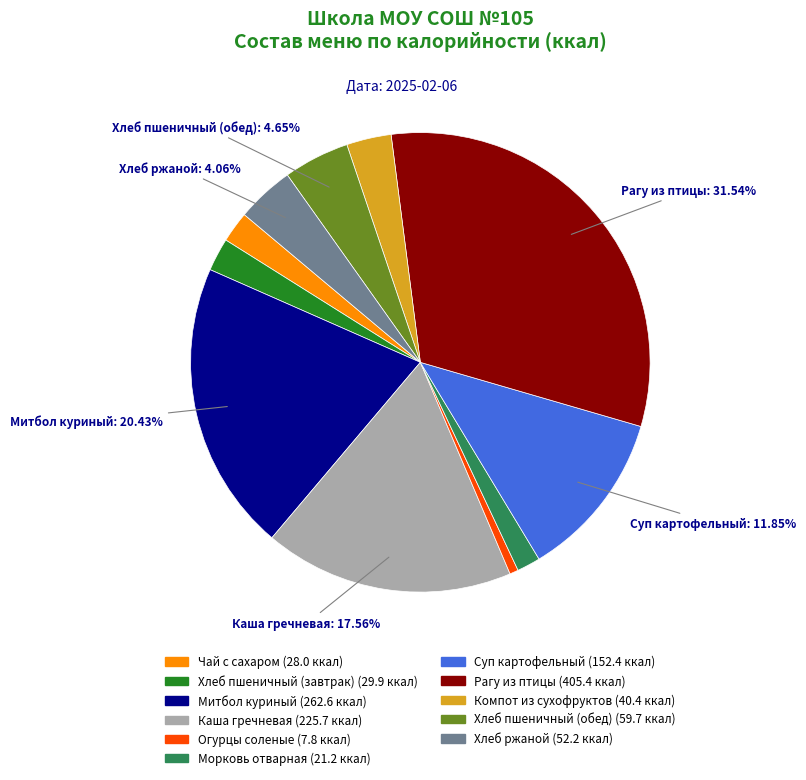

How many segments does this pie chart have?

11